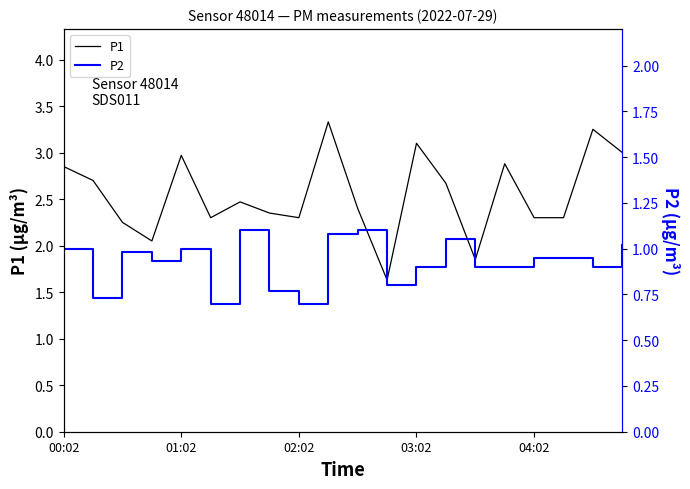

At how many categories does at least one series exceed 0?

20